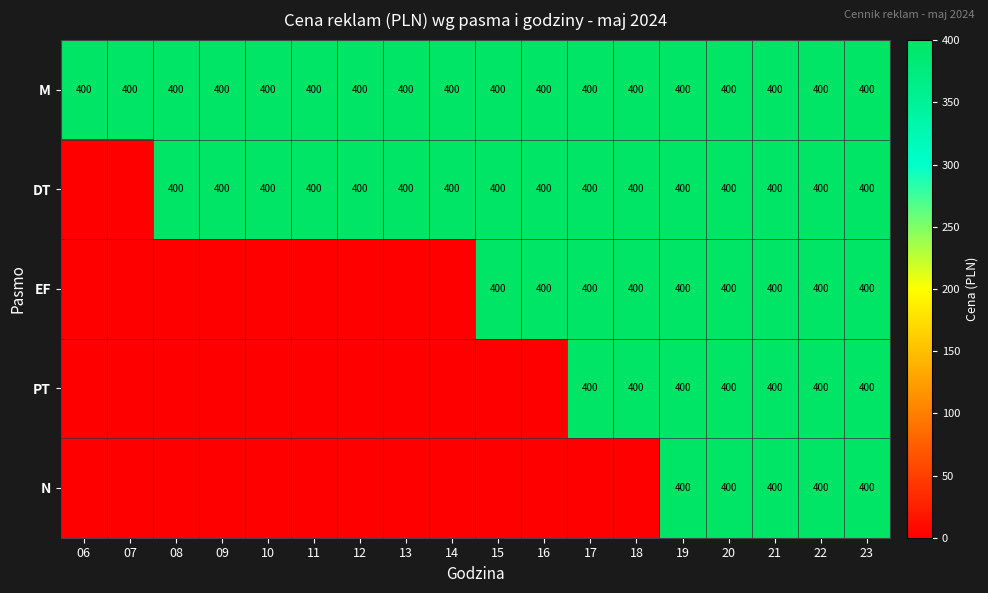

The value of EF at 22 is 400. True or false?

True